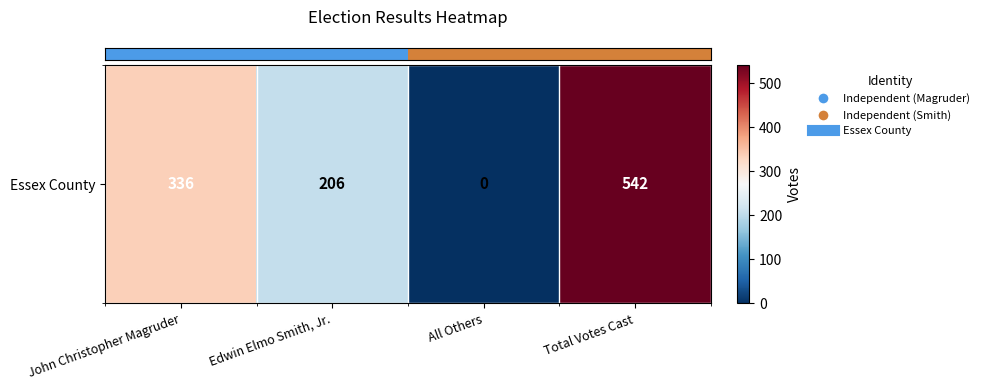

What is the change in value from Edwin Elmo Smith, Jr. to All Others?

-206